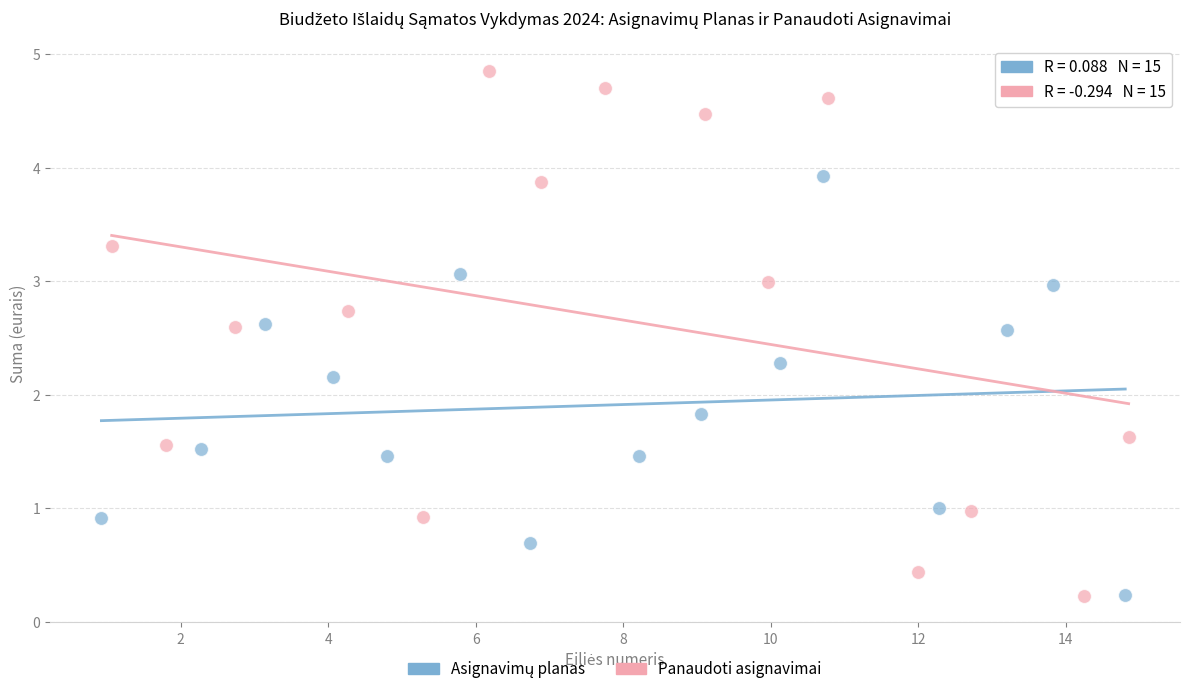

Which series contains the highest Y value?

Panaudoti asignavimai